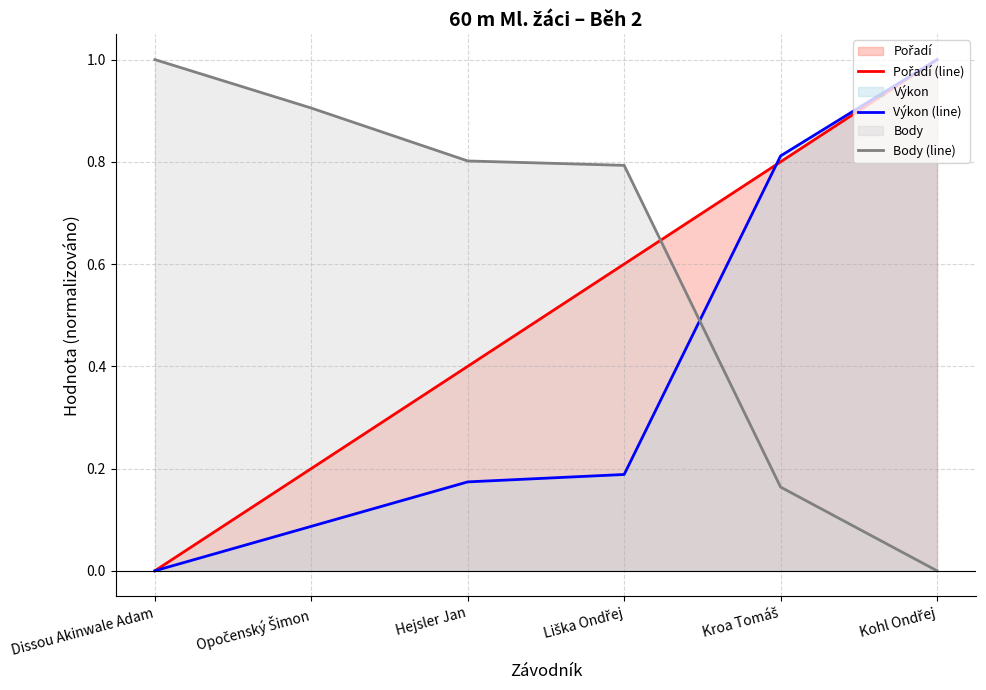

Rank the series by their average value, from highest to lowest.

Body (line), Pořadí (line), Výkon (line)